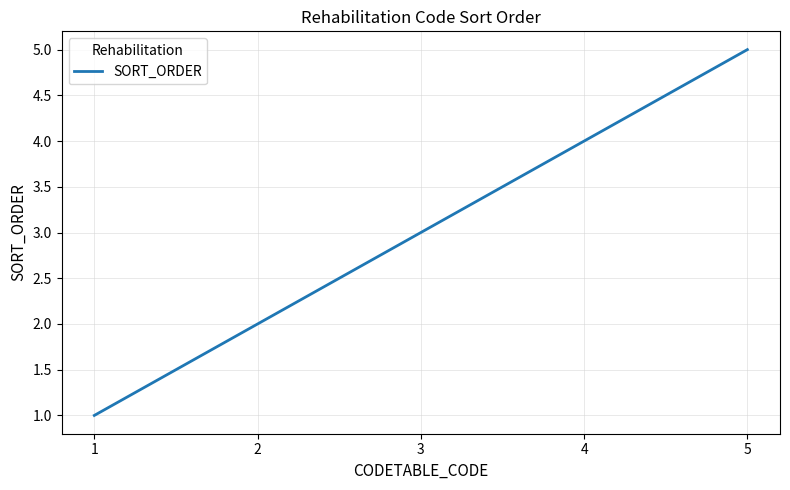

Reading right to left, what are all the values shown in this chart?

5=5	4=4	3=3	2=2	1=1